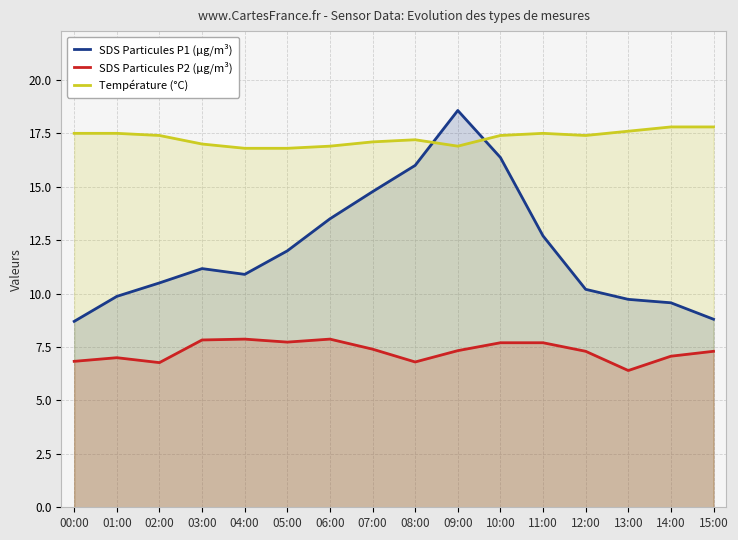

How many interior local peaks does the Température (°C) series have?

2